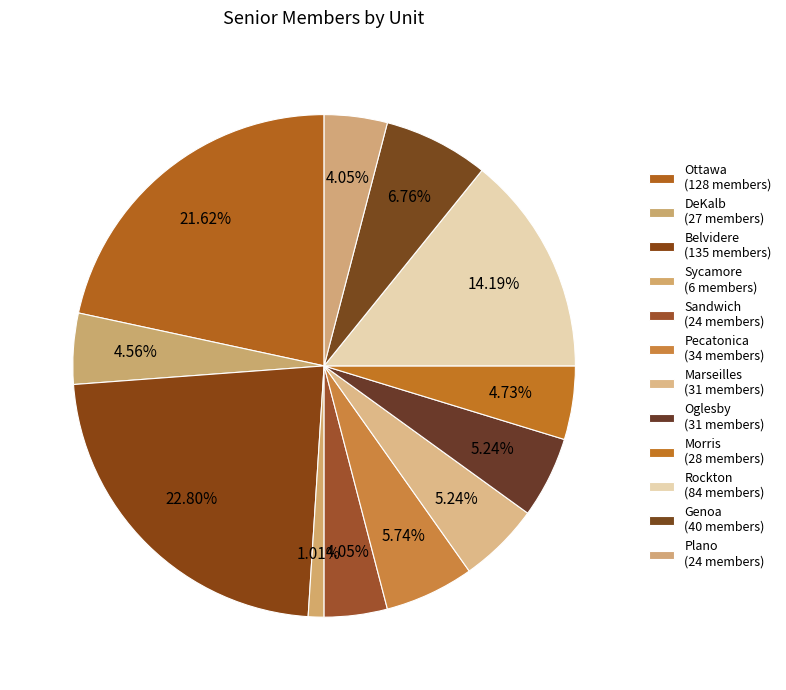

To the nearest percent, what is the difference between the largest and smallest slice percentages?

22%